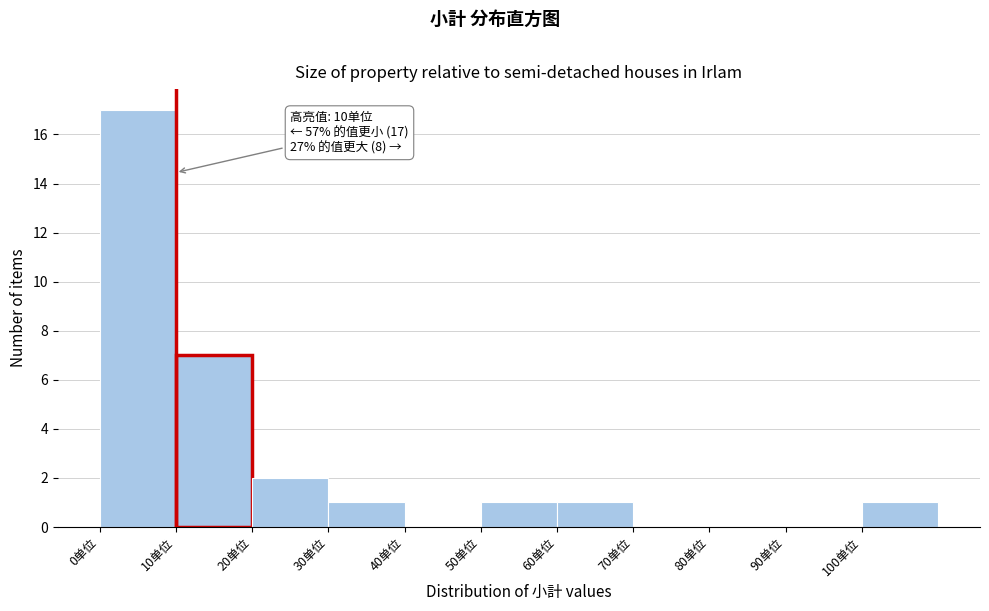

Which range on the x-axis has the tallest bar?

0 to 10